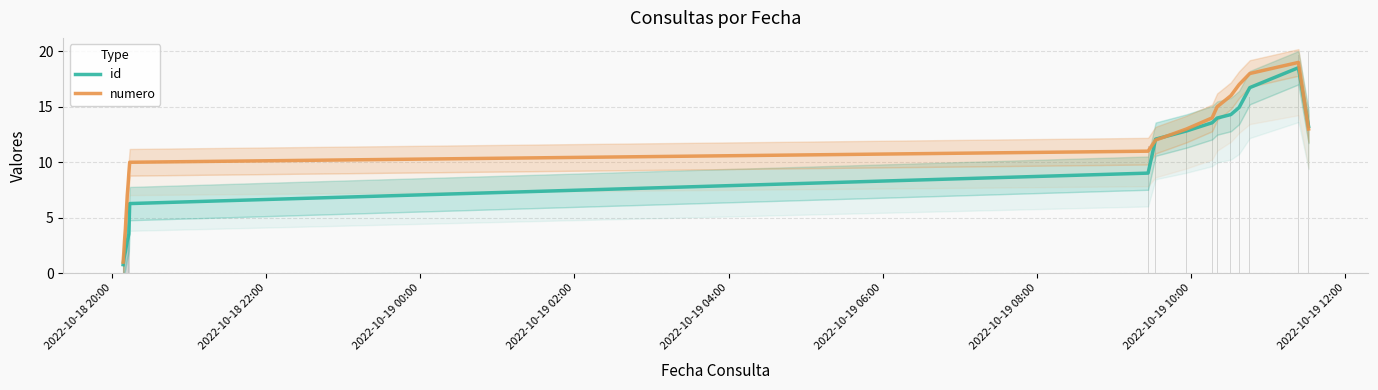

Is the value of numero at 2022-10-19 02:00 greater than the value of id at 9?

No